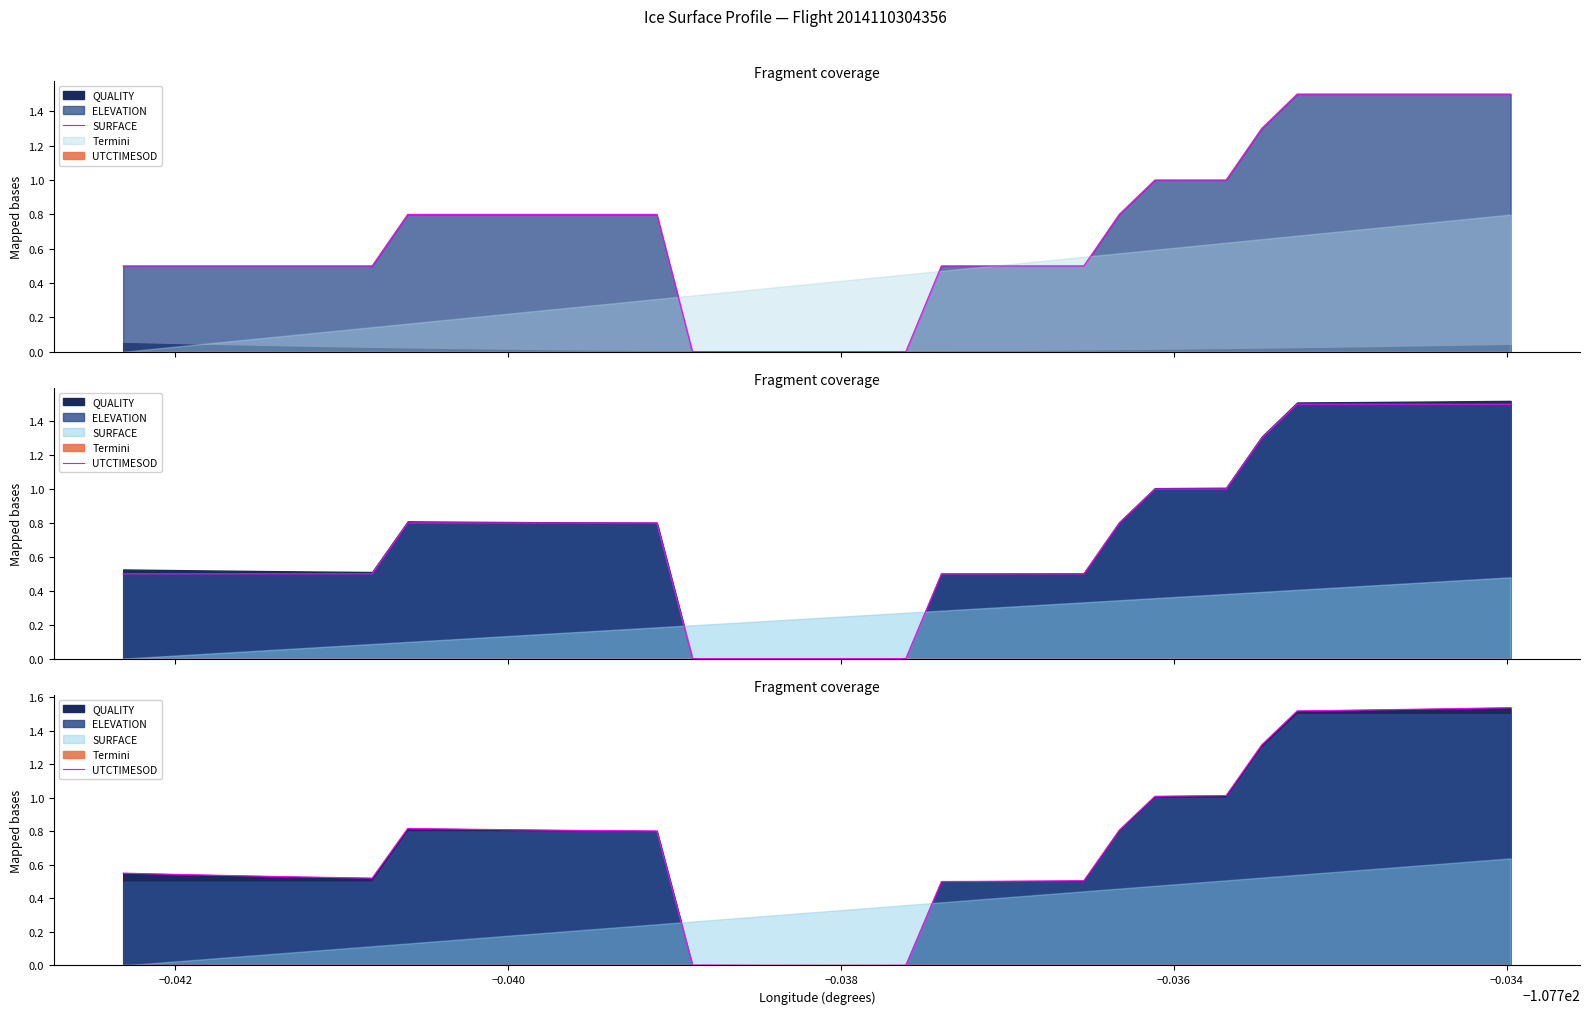

Is it true that the value at 12 is 0.5?

False